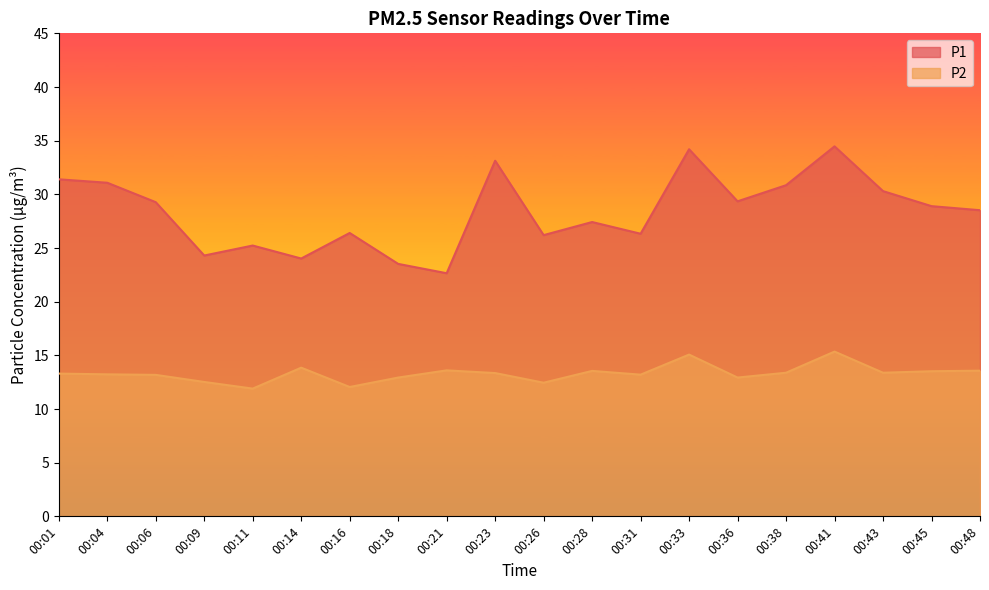

What is the difference between the maximum and minimum values in the P1 series?

11.8